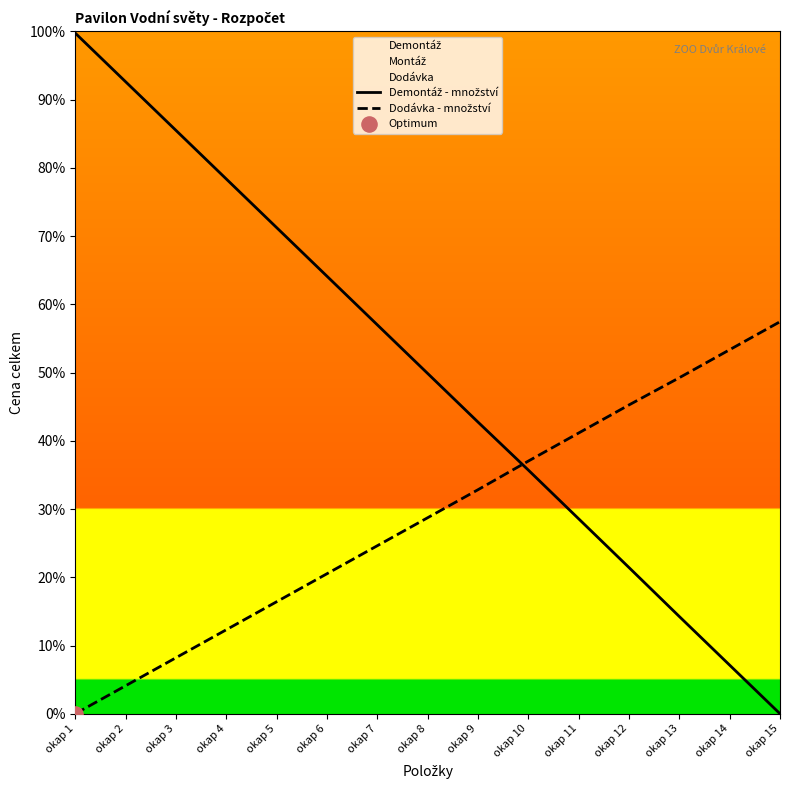

Which series has the largest total across all categories?

Demontáž - množství